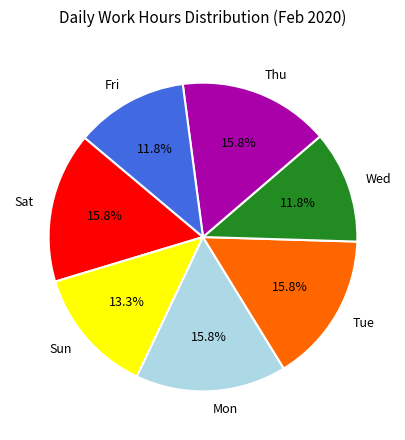

To the nearest percent, what is the difference between the largest and smallest slice percentages?

4%